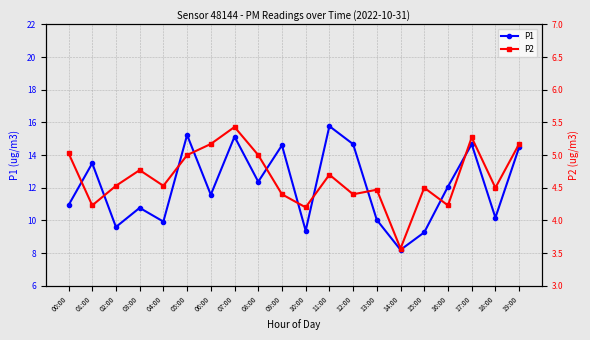

What is the total value across all series at 06:00?

16.7